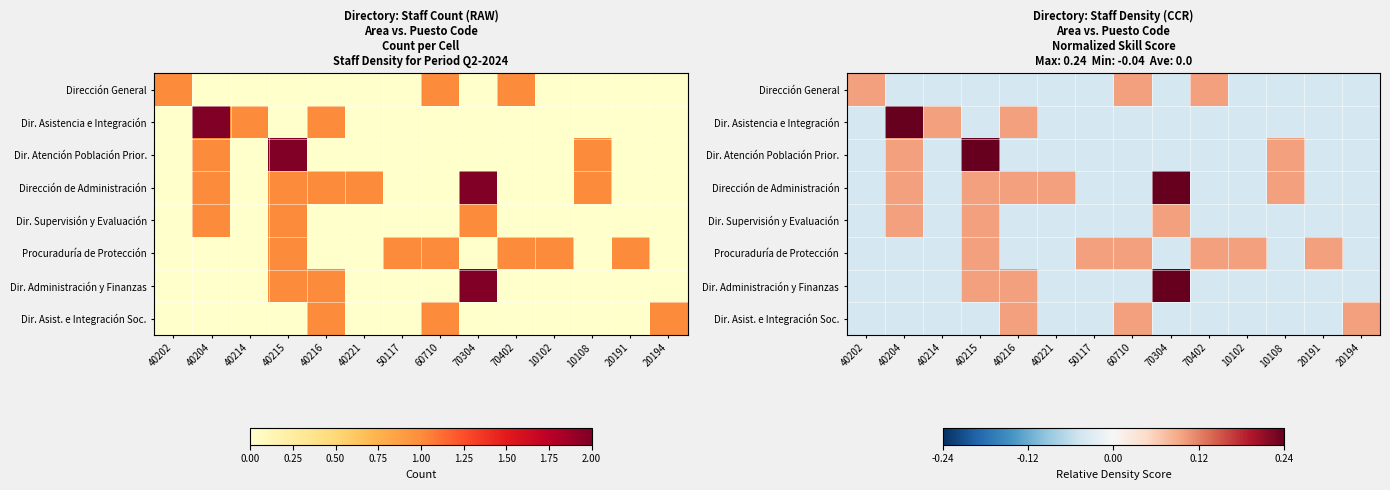

Rank the series at 40221 from highest to lowest value.

Dirección de Administración, Dirección General, Dir. Asistencia e Integración, Dir. Atención Población Prior., Dir. Supervisión y Evaluación, Procuraduría de Protección, Dir. Administración y Finanzas, Dir. Asist. e Integración Soc.